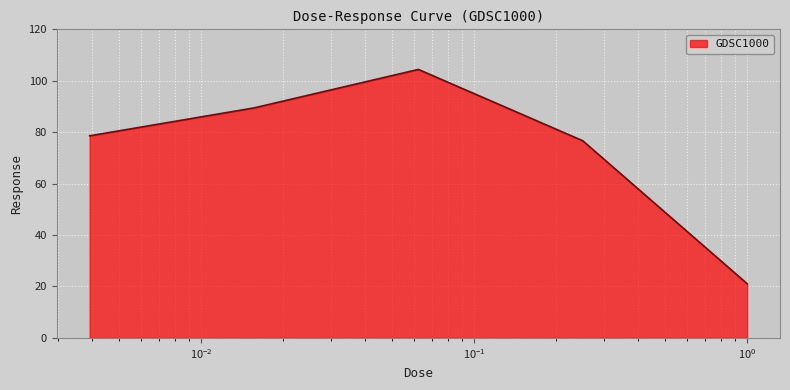

What is the greatest value displayed?

104.4